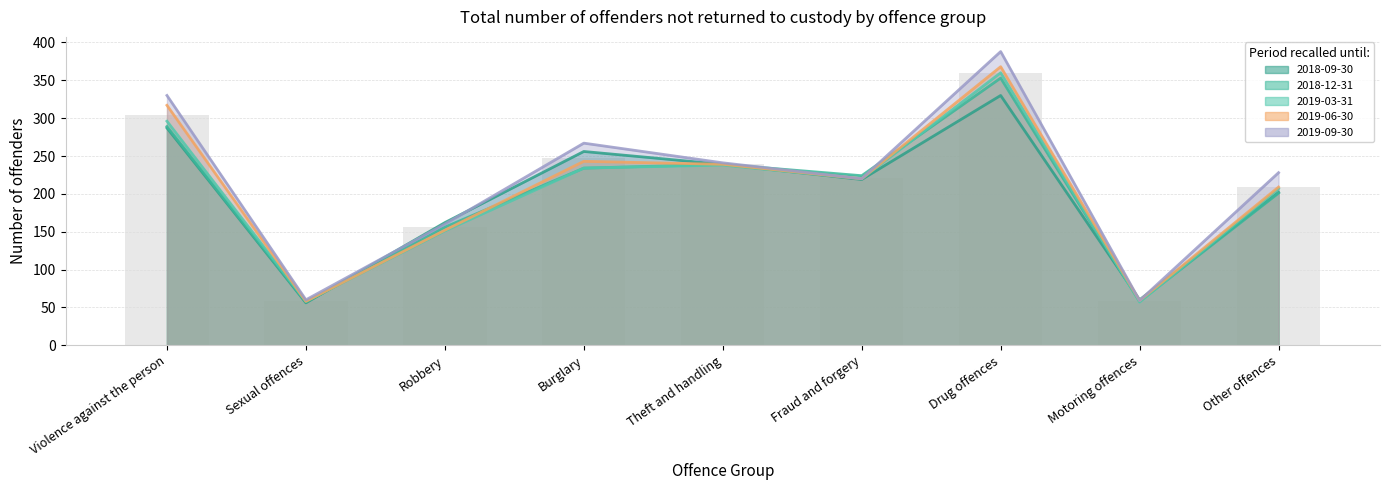

Which series has the widest spread of values?

2019-09-30